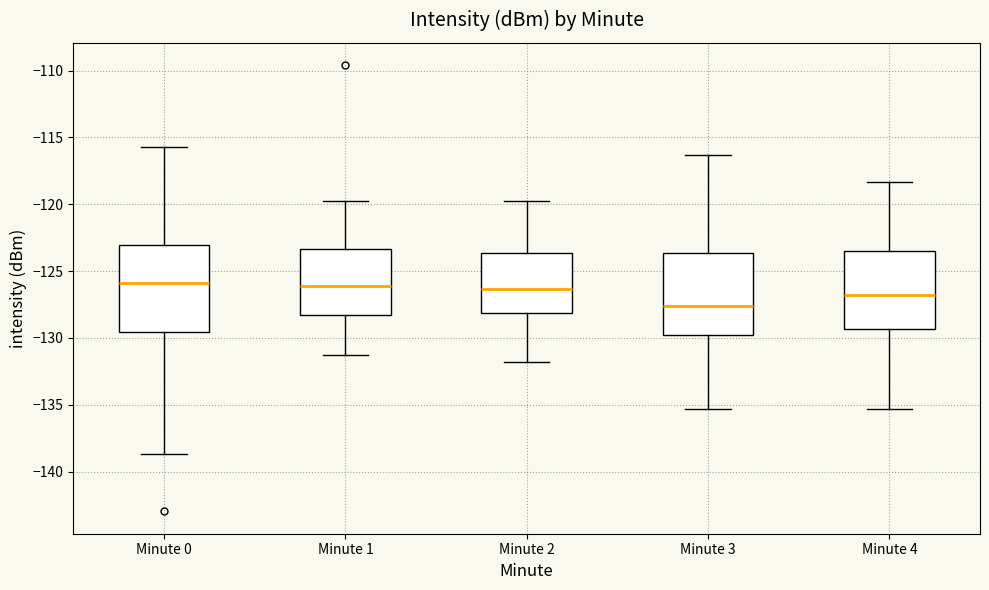

Reading left to right, transcribe this box plot: for each box, give where its median line is, the range the box spans, and where its two whiskers end, as read against the y-axis. The values are not printed on the chart, so give them approximately, as read against the axis.

Minute 0: median -126.0, box -129.5 to -123.0, whiskers -138.5 to -115.5
Minute 1: median -126.0, box -128.5 to -123.5, whiskers -131.0 to -120.0
Minute 2: median -126.5, box -128.0 to -123.5, whiskers -132.0 to -120.0
Minute 3: median -127.5, box -130.0 to -123.5, whiskers -135.5 to -116.5
Minute 4: median -127.0, box -129.5 to -123.5, whiskers -135.5 to -118.5